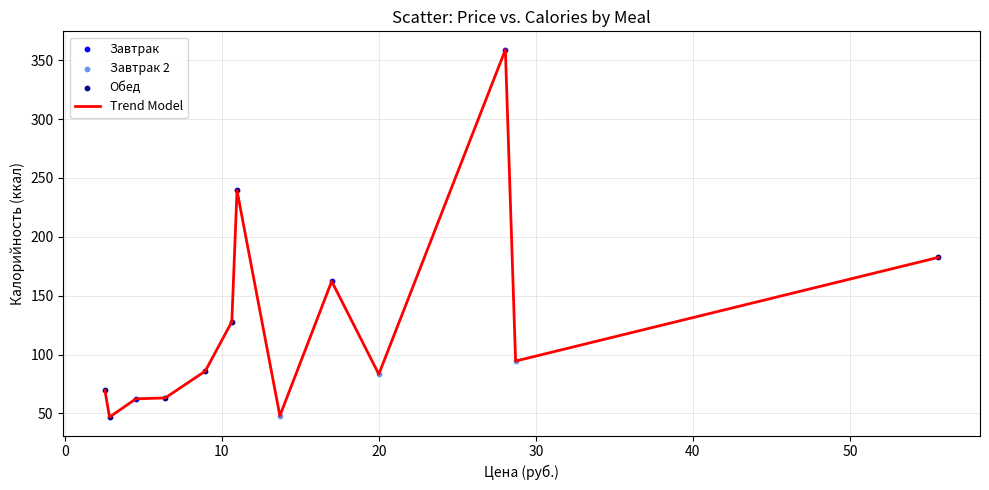

What is the smallest value displayed?

46.9